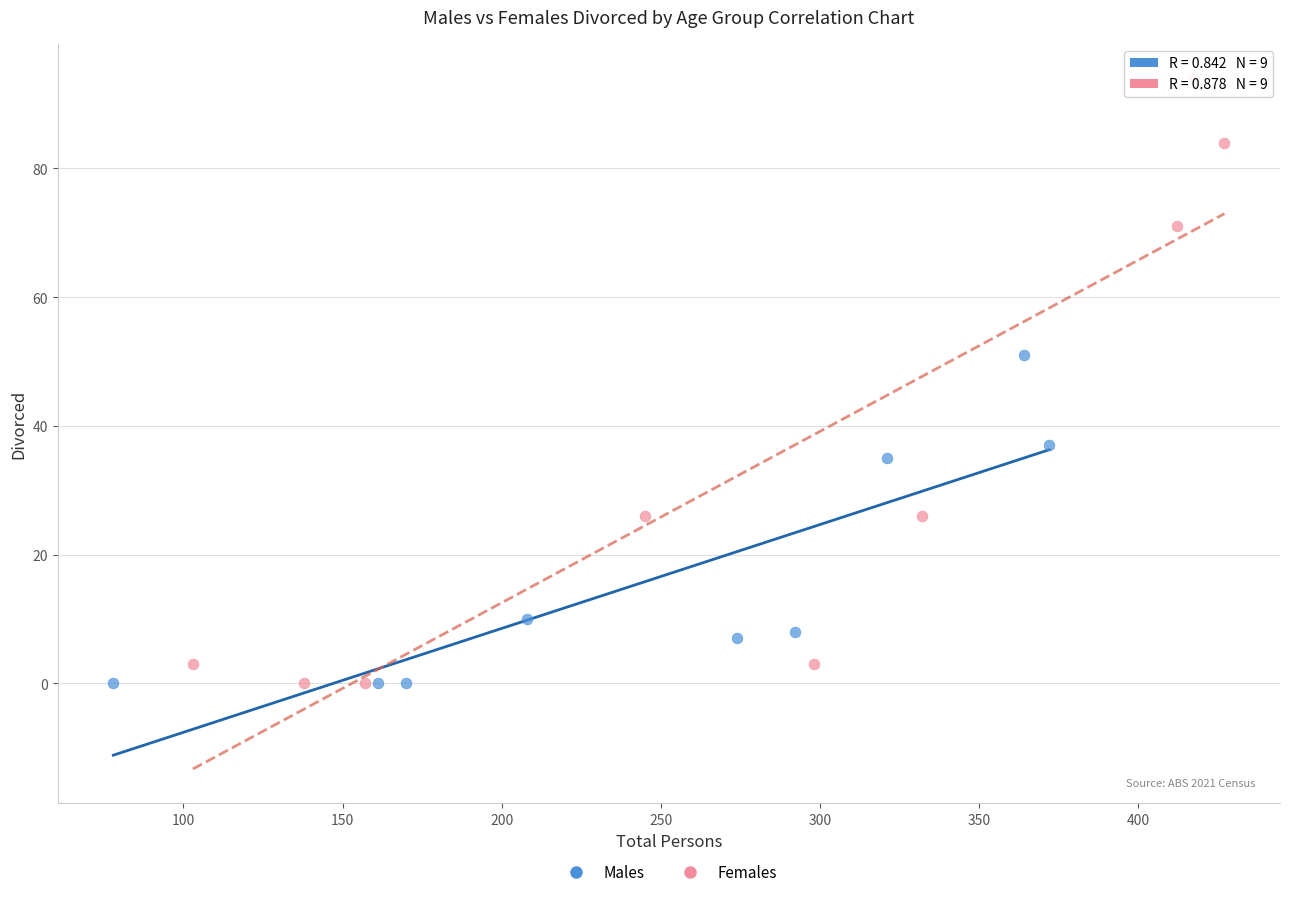

Which series contains the highest Y value?

Females